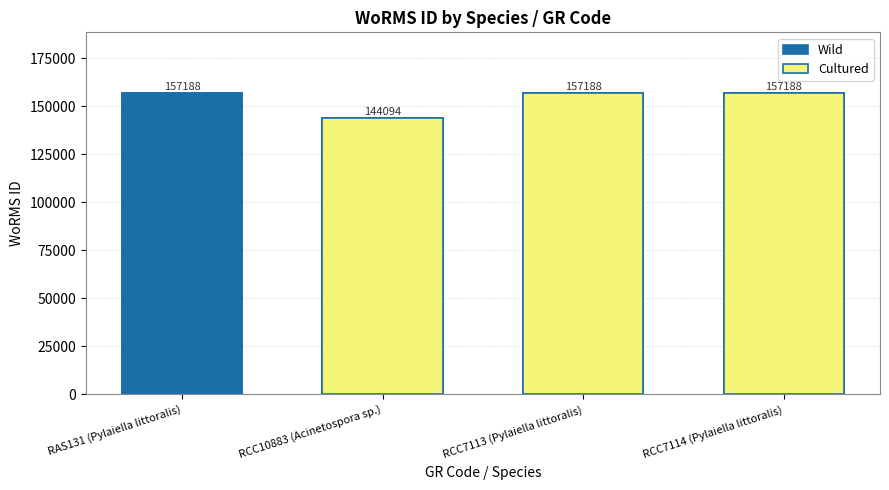

How many values are between 144094 and 157188?

3